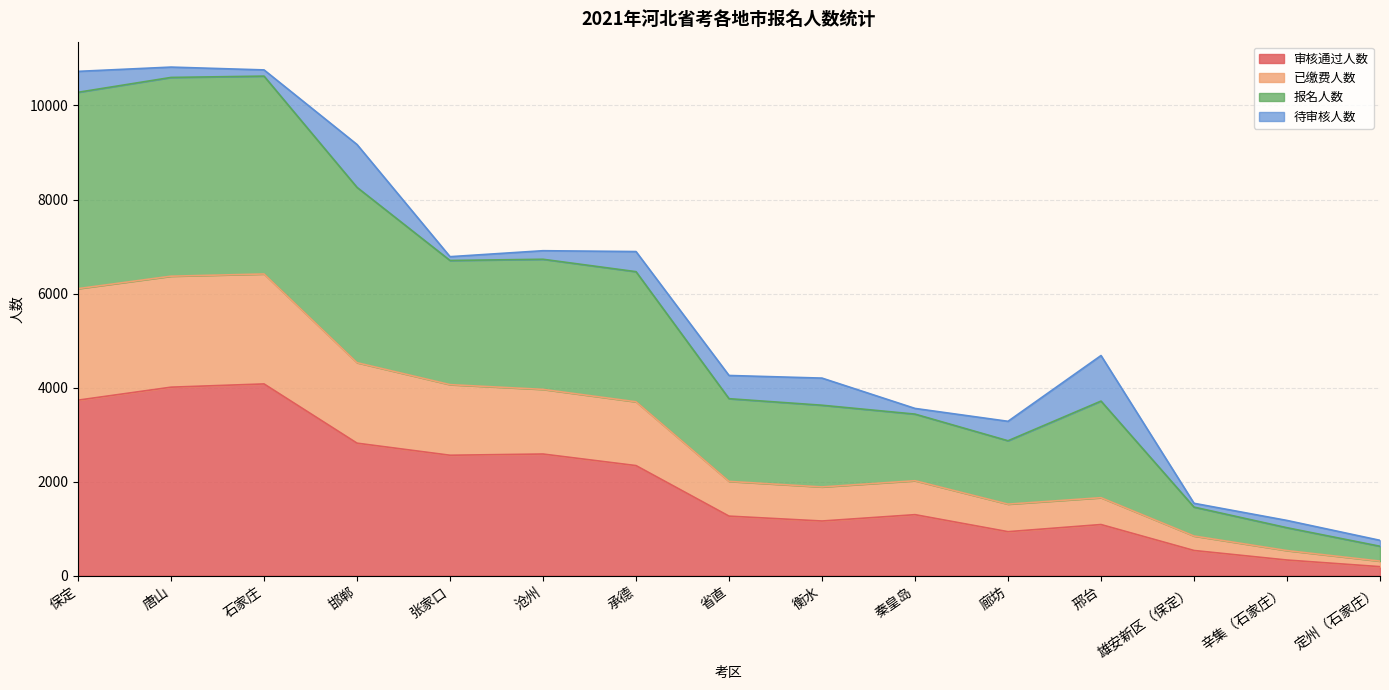

Where is the first local minimum for 已缴费人数?

衡水